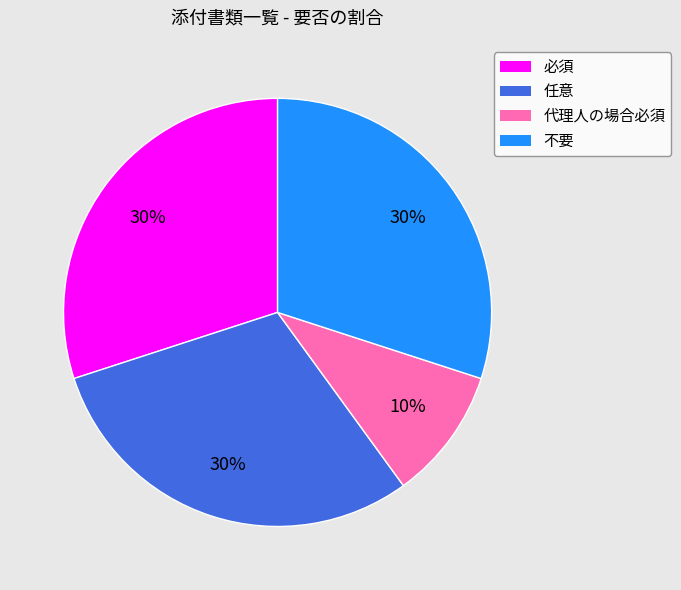

To the nearest percent, what is the combined percentage of 必須 and 代理人の場合必須?

40%